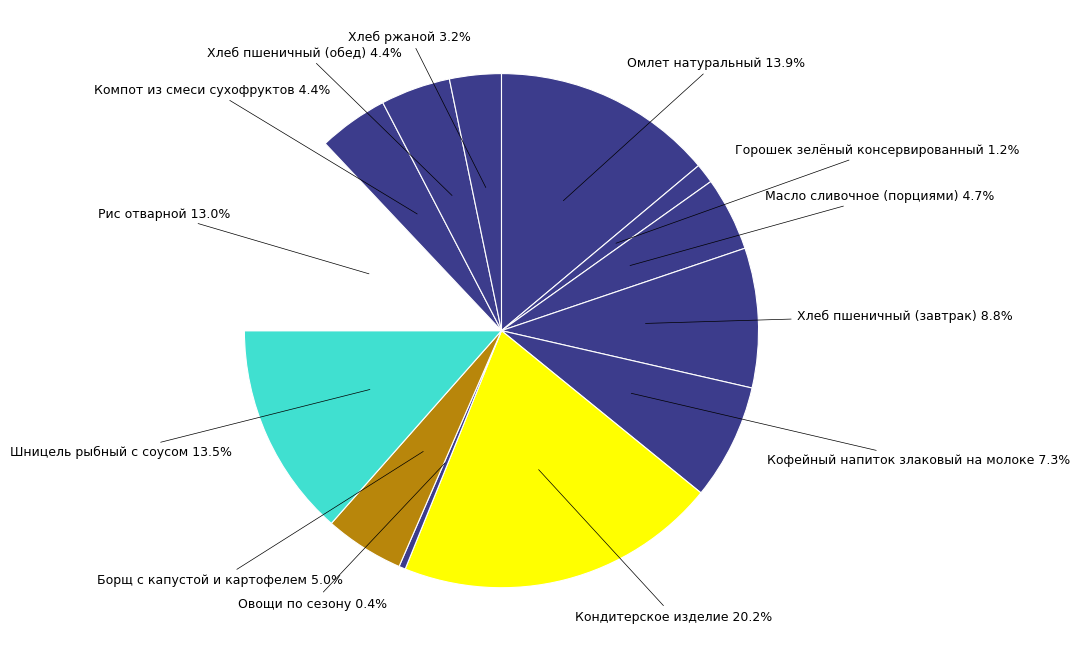

Which category has the biggest portion of the pie?

Кондитерское изделие